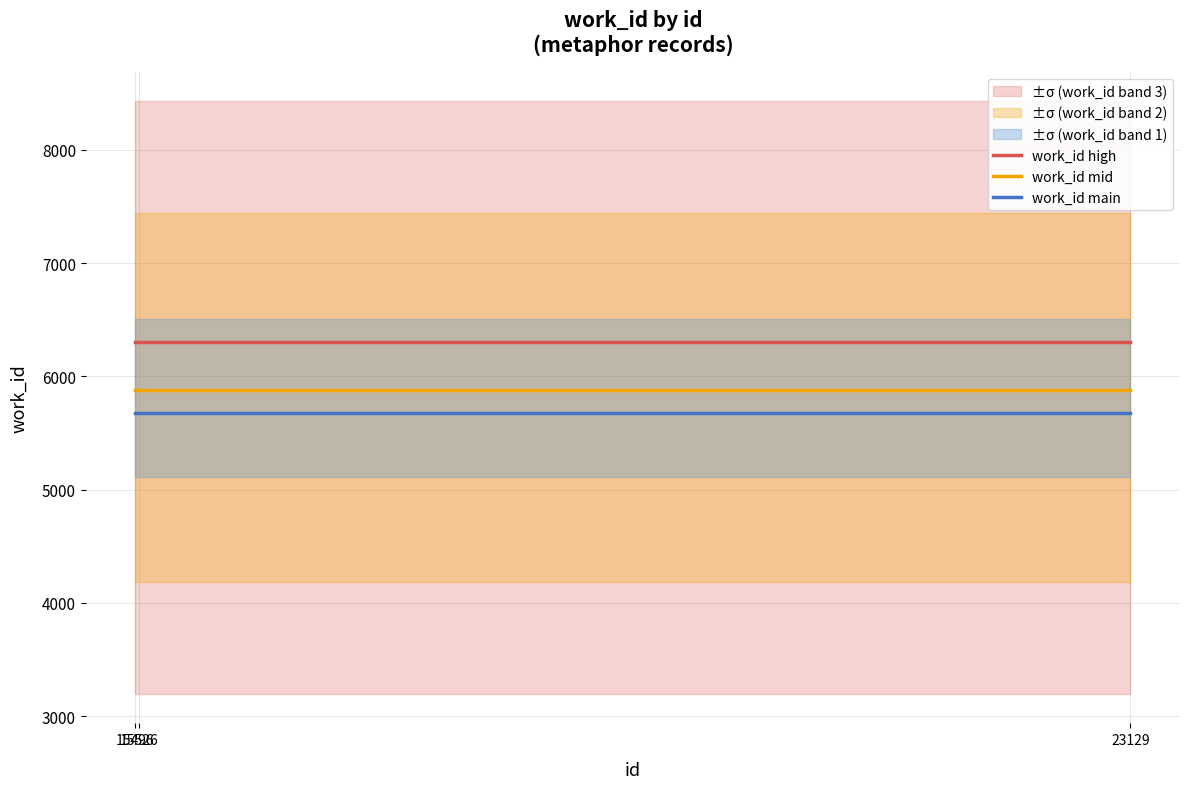

Is it true that work_id main equals 3002.5 at 23129?

False